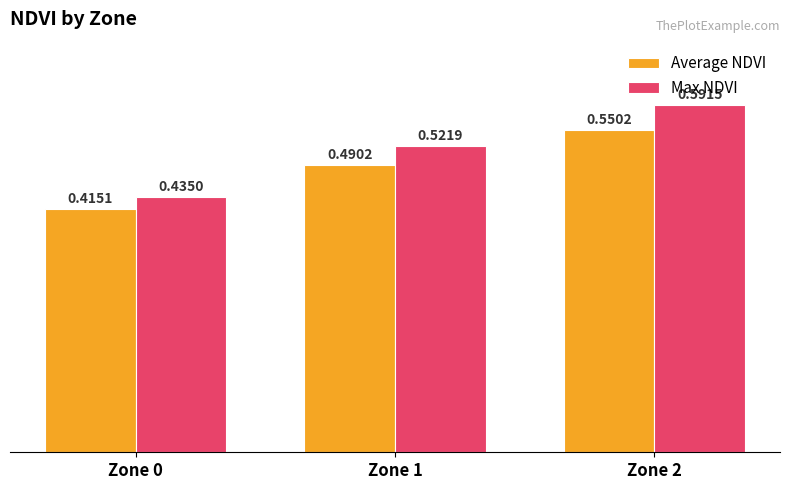

Rank the categories by Max NDVI value from highest to lowest.

Zone 2, Zone 1, Zone 0